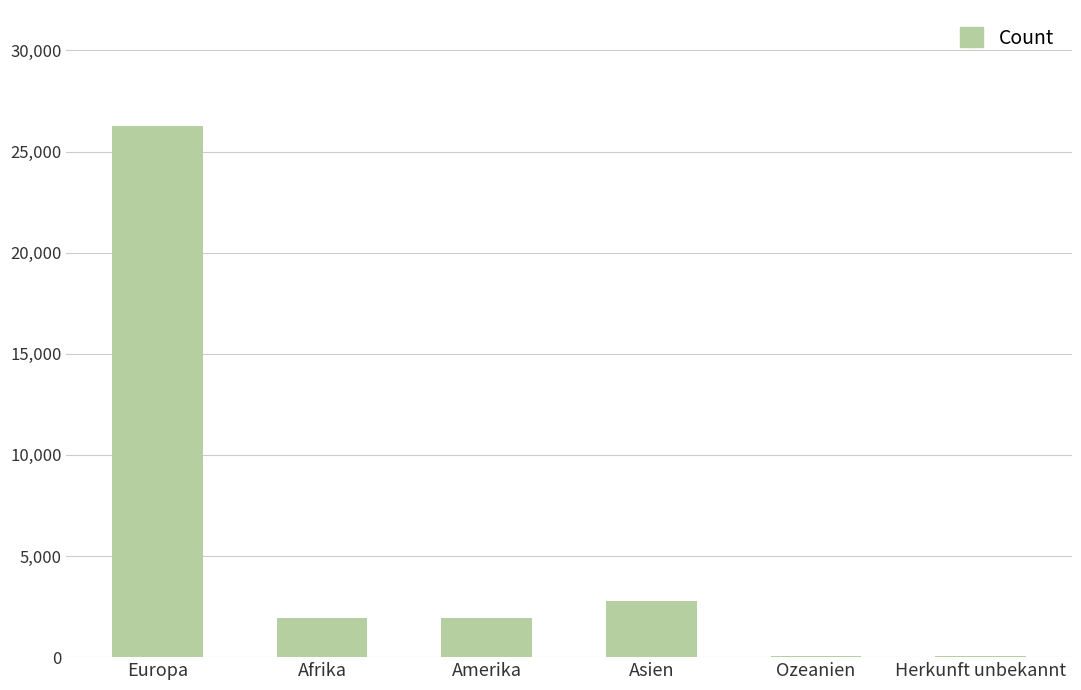

Is it true that the value at Asien is 1144?

False